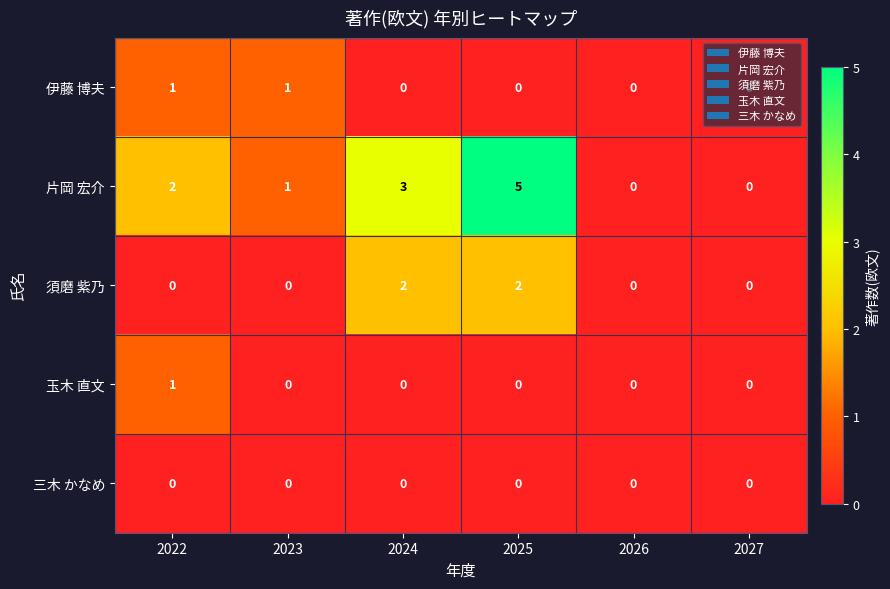

What is the difference between the 片岡 宏介 values at 2022 and 2025?

3